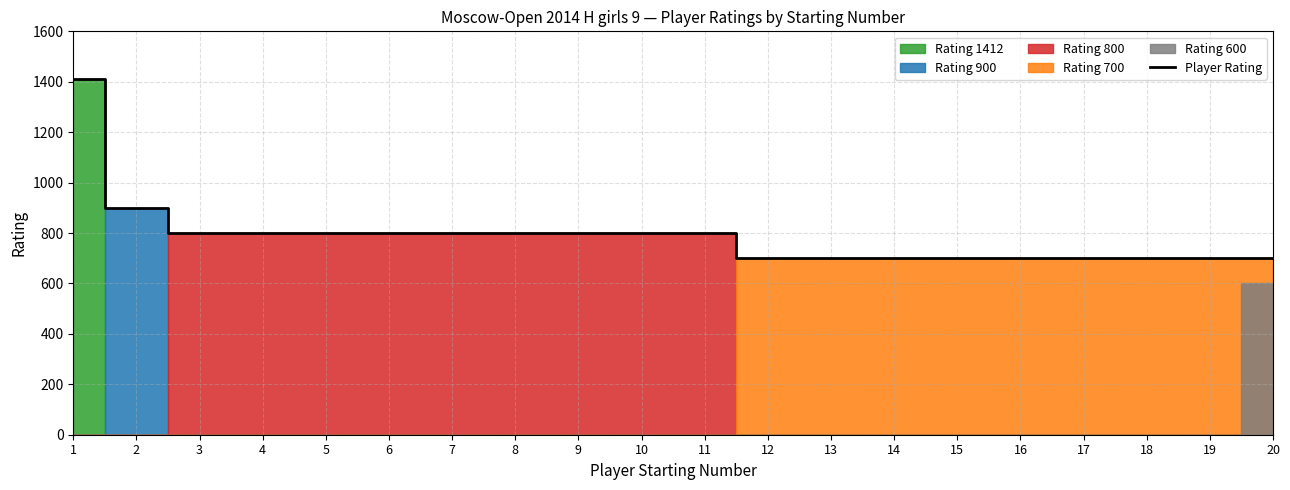

List the labels in order of value, largest first.

1, 2, 3, 4, 5, 6, 7, 8, 9, 10, 11, 12, 13, 14, 15, 16, 17, 18, 19, 20